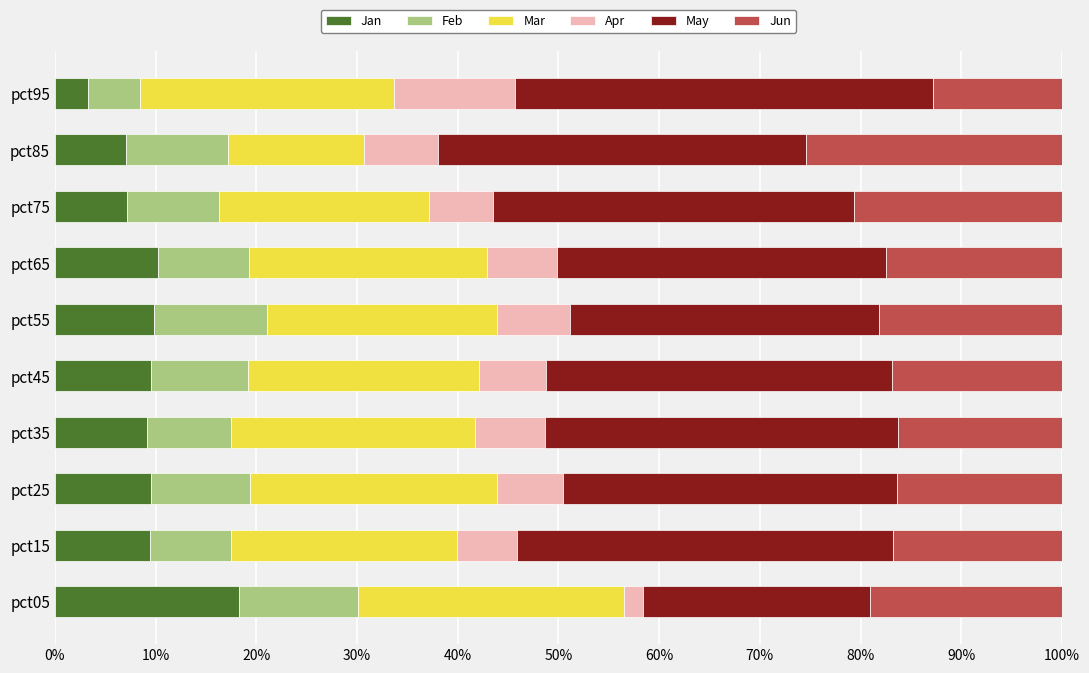

Count the number of data series in this chart.

6